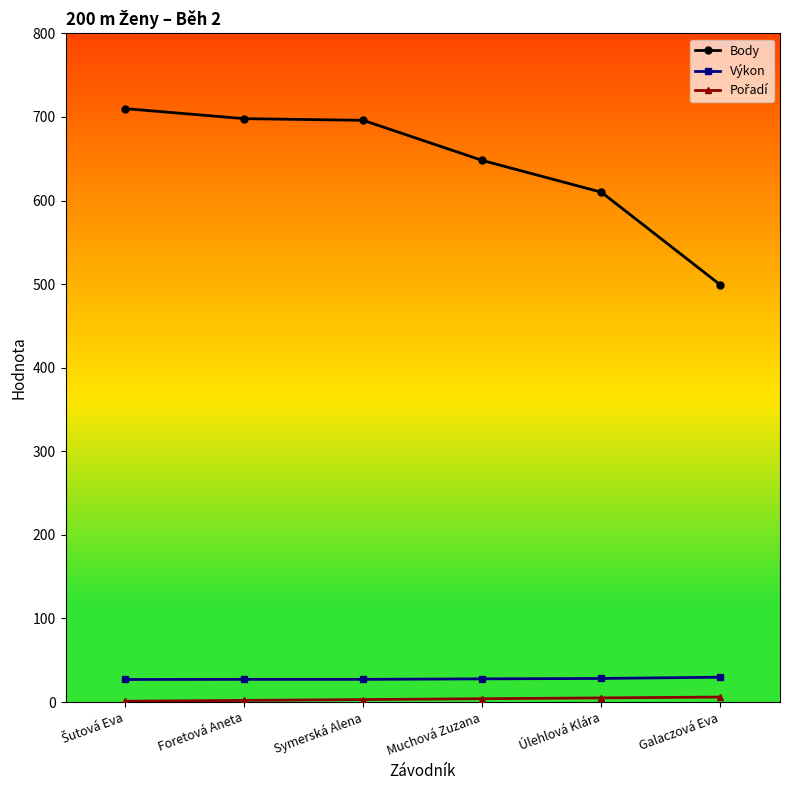

What is the difference between the highest and lowest values at Symerská Alena?

693.0